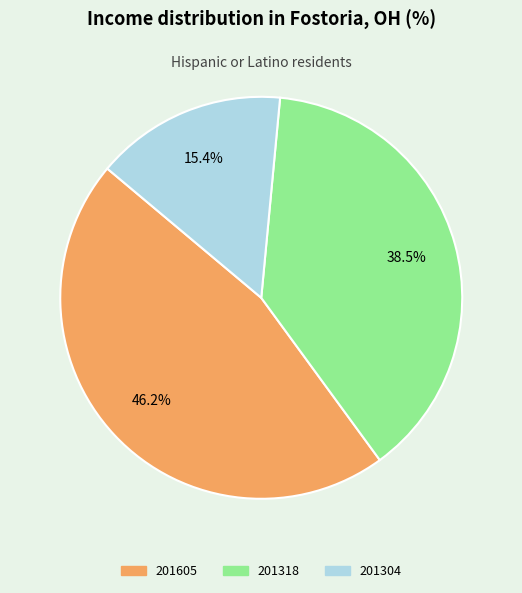

Count the number of slices in the pie.

3